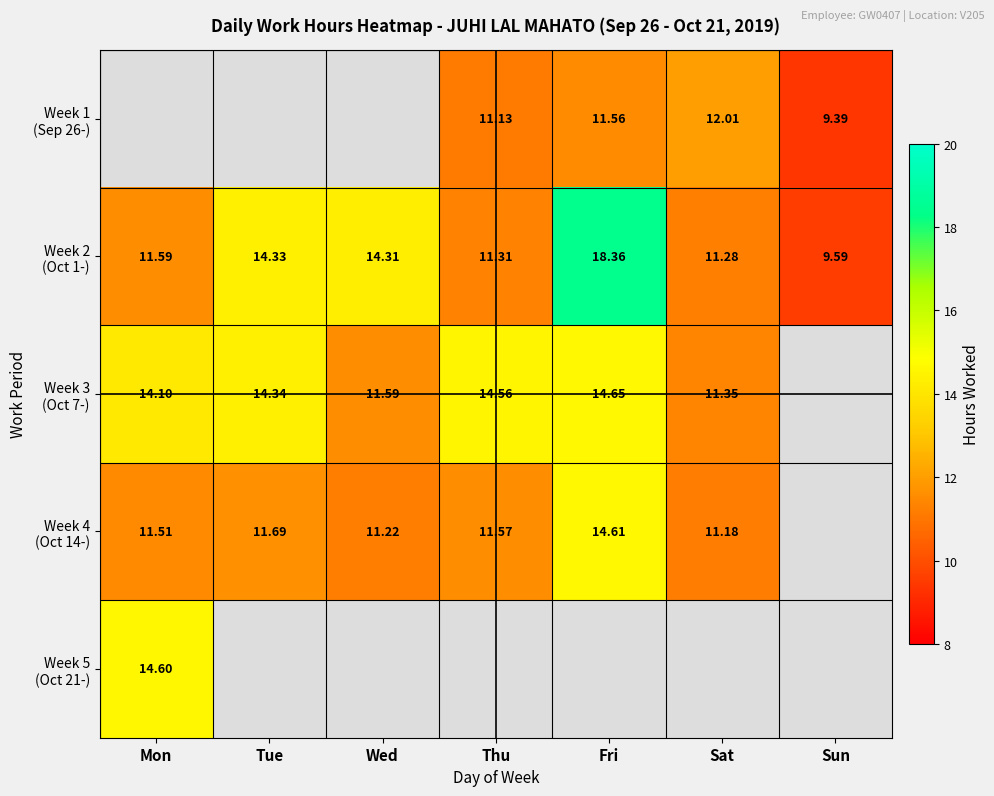

What is the sum of the Week 4 (Oct 14-) values at Thu and Mon?

23.1